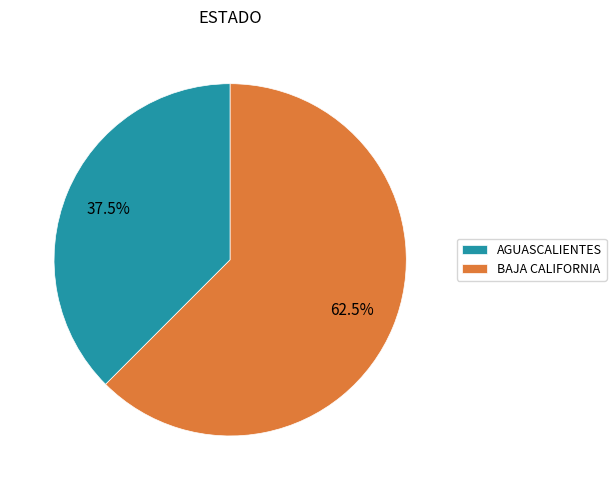

Rank the categories by value from highest to lowest.

BAJA CALIFORNIA, AGUASCALIENTES